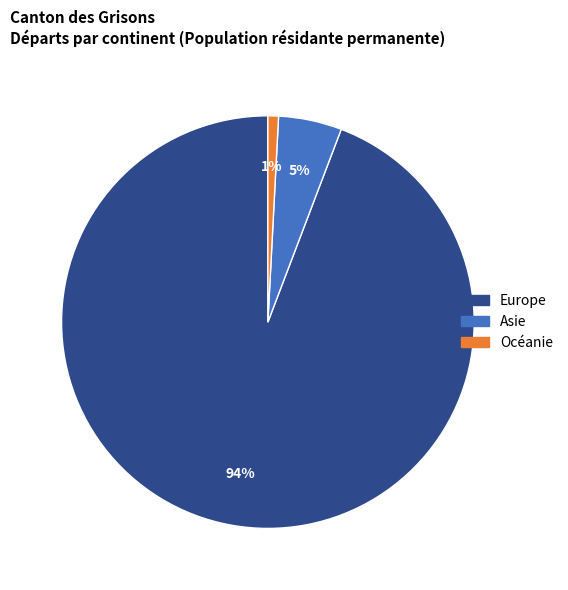

To the nearest percent, what is the difference between the largest and smallest slice percentages?

93%